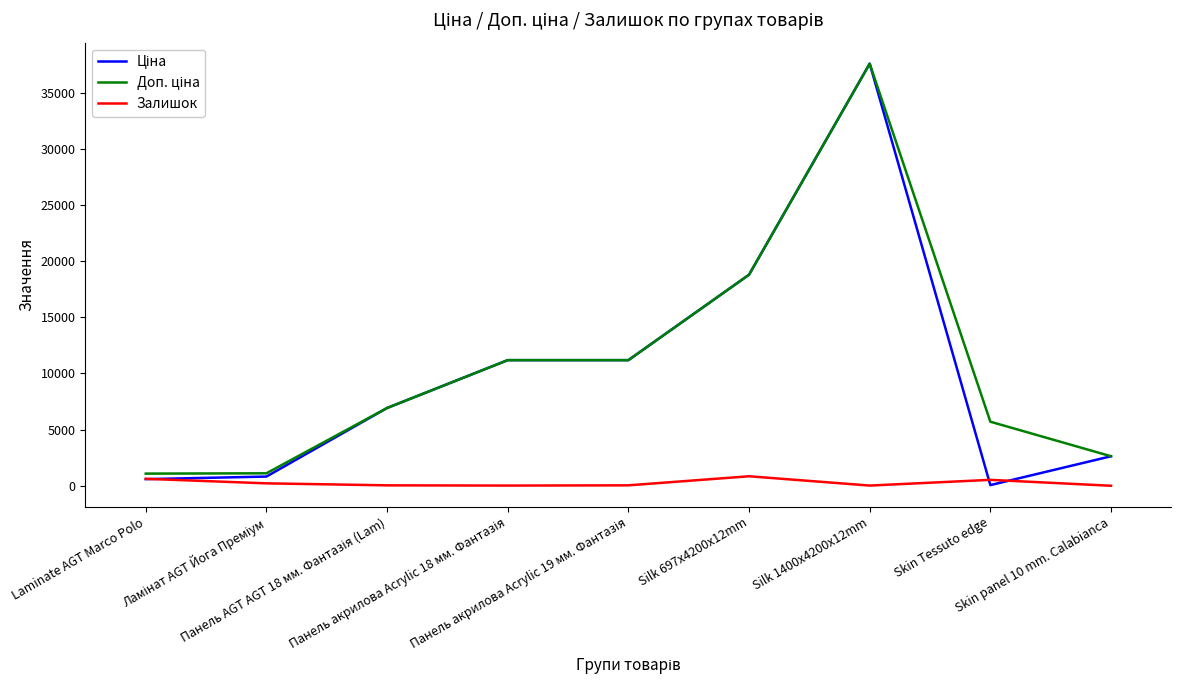

How many lines are shown in the chart?

3